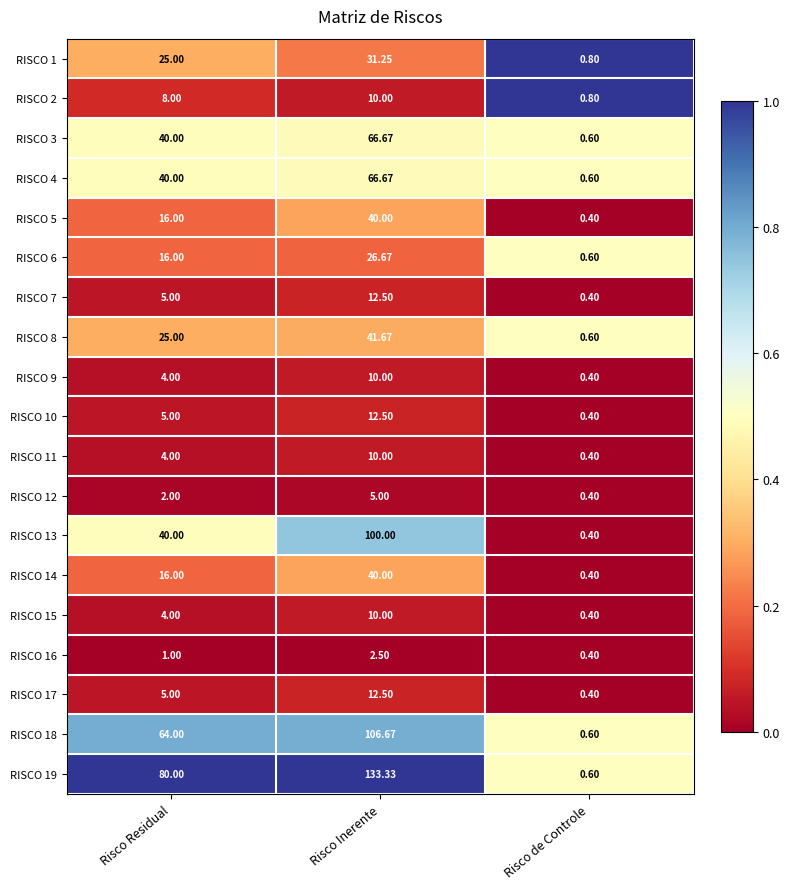

Which category has the lowest value across all series?

Risco de Controle